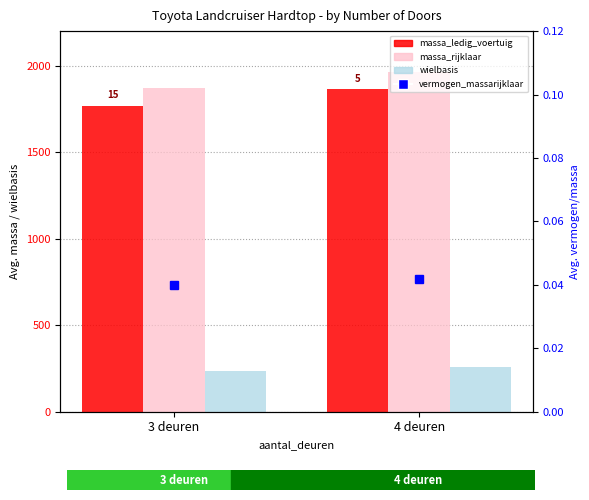

True or false: massa_rijklaar has a value of 877.9 at 3 deuren.

False